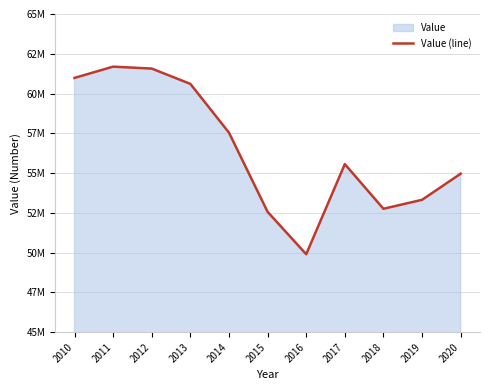

Read the value at 2016.

49900757